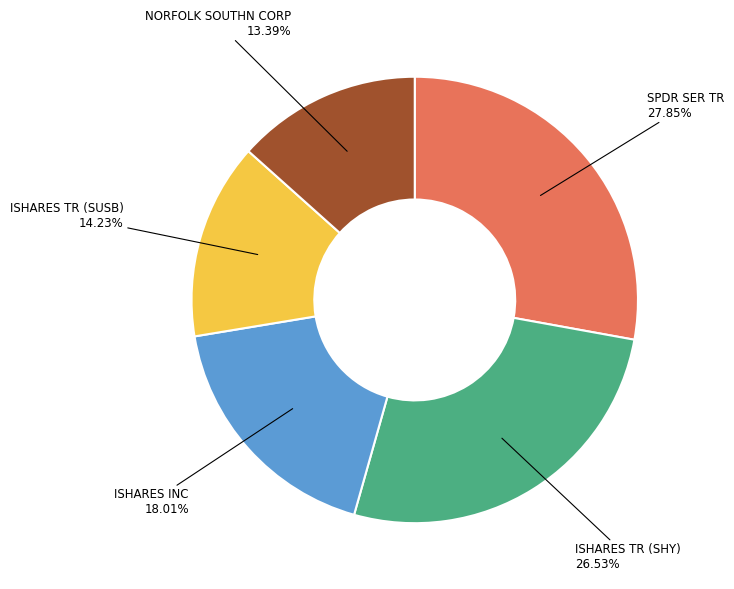

What percentage is NOT represented by NORFOLK SOUTHN CORP?

86.6%